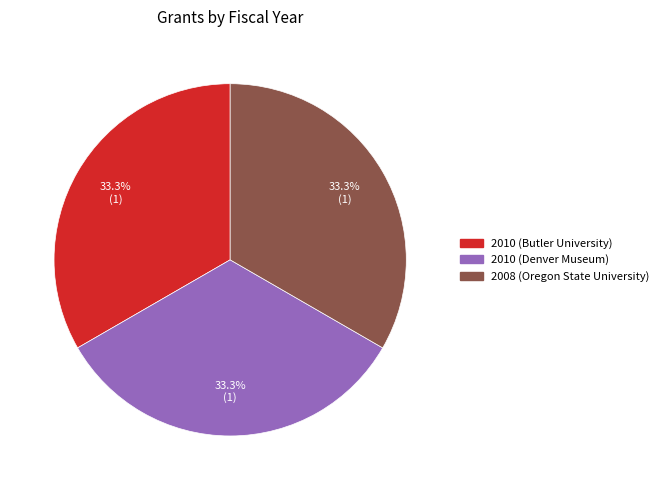

To the nearest percent, what is the combined percentage of 2008 (Oregon State University) and 2010 (Denver Museum)?

67%